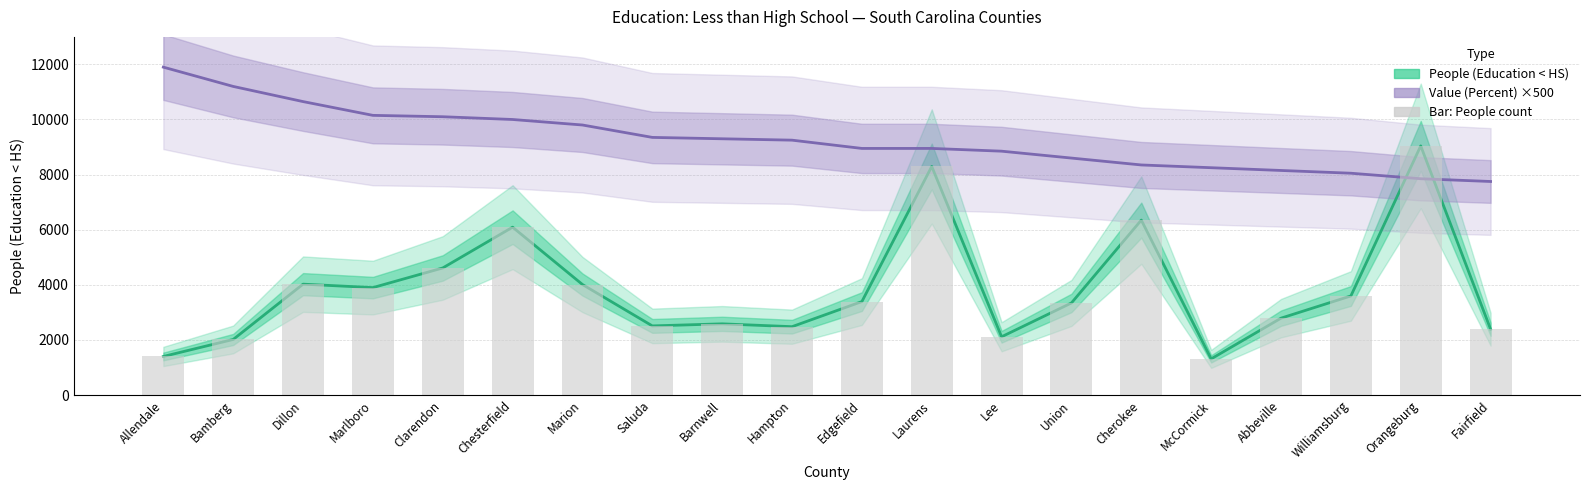

Reading left to right, transcribe all the data shown in this chart.

People (Education < HS): Allendale=1400.0	Bamberg=2017.0	Dillon=4024.0	Marlboro=3899.0	Clarendon=4612.0	Chesterfield=6092.0	Marion=4011.0	Saluda=2509.0	Barnwell=2584.0	Hampton=2481.0	Edgefield=3392.0	Laurens=8296.0	Lee=2115.0	Union=3342.0	Cherokee=6349.0	McCormick=1312.0	Abbeville=2790.0	Williamsburg=3596.0	Orangeburg=9042.0	Fairfield=2389.0
Value (Percent) ×500: Allendale=11900.0	Bamberg=11200.0	Dillon=10650.0	Marlboro=10150.0	Clarendon=10100.0	Chesterfield=10000.0	Marion=9800.0	Saluda=9350.0	Barnwell=9300.0	Hampton=9250.0	Edgefield=8950.0	Laurens=8950.0	Lee=8850.0	Union=8600.0	Cherokee=8350.0	McCormick=8250.0	Abbeville=8150.0	Williamsburg=8050.0	Orangeburg=7850.0	Fairfield=7750.0